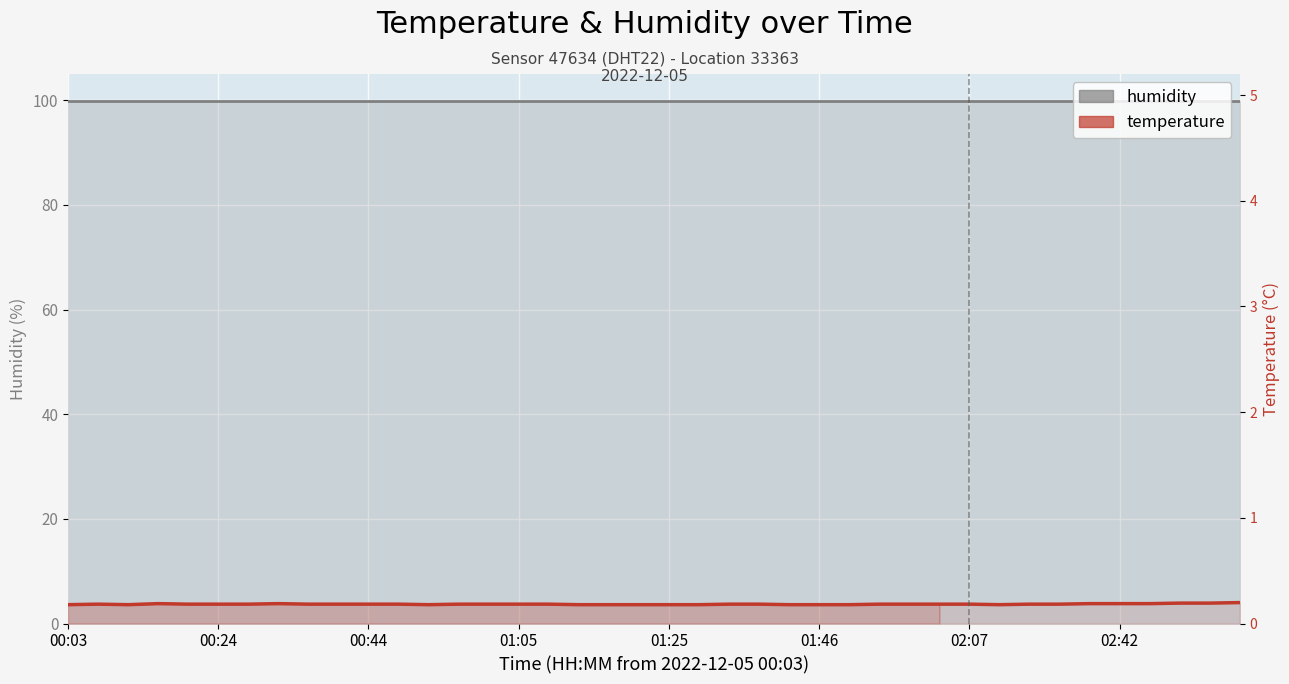

List the series in order of their overall mean, highest first.

humidity, temperature